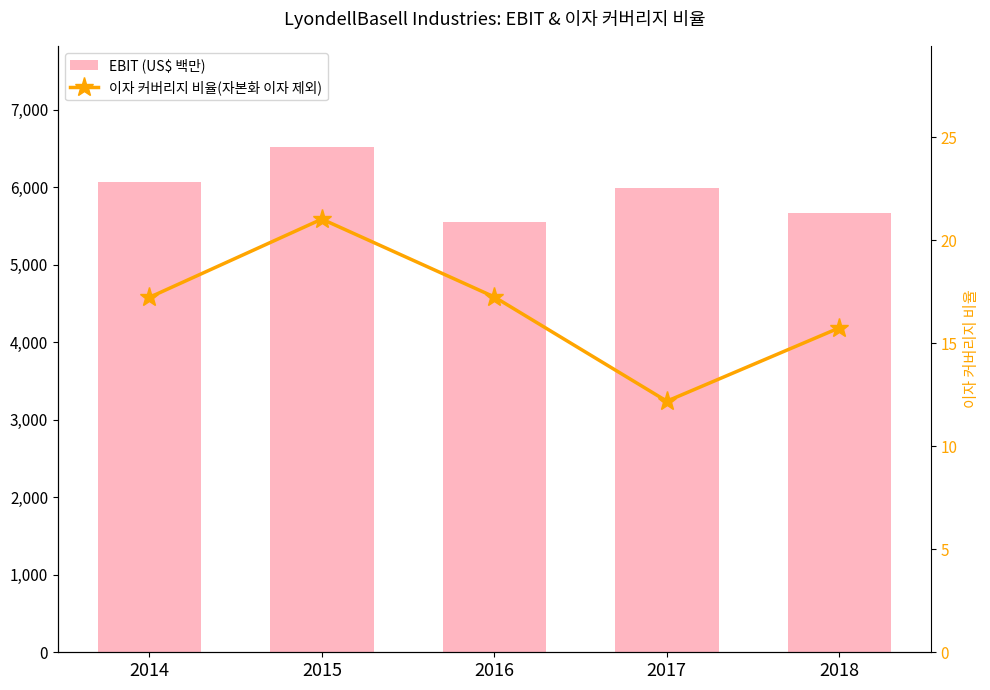

At how many categories does at least one series exceed 5624?

4